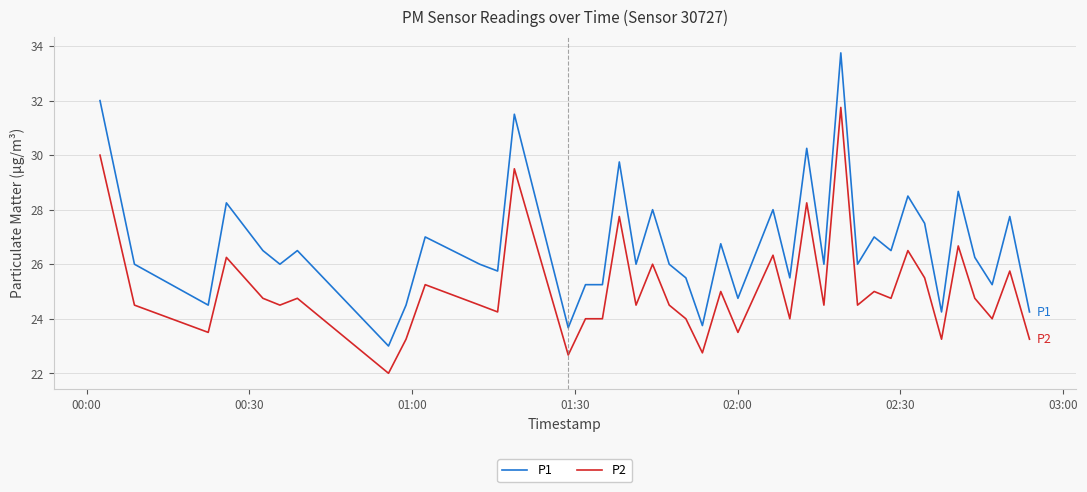

True or false: P1 and P2 intersect in this chart.

False